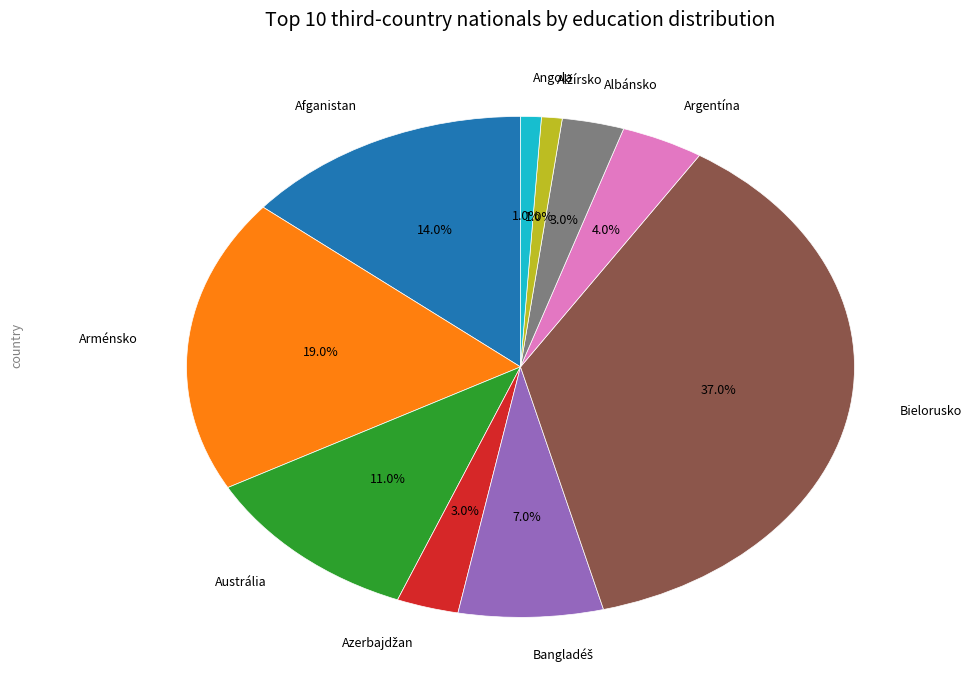

What portion of the pie excludes Angola?

99.0%